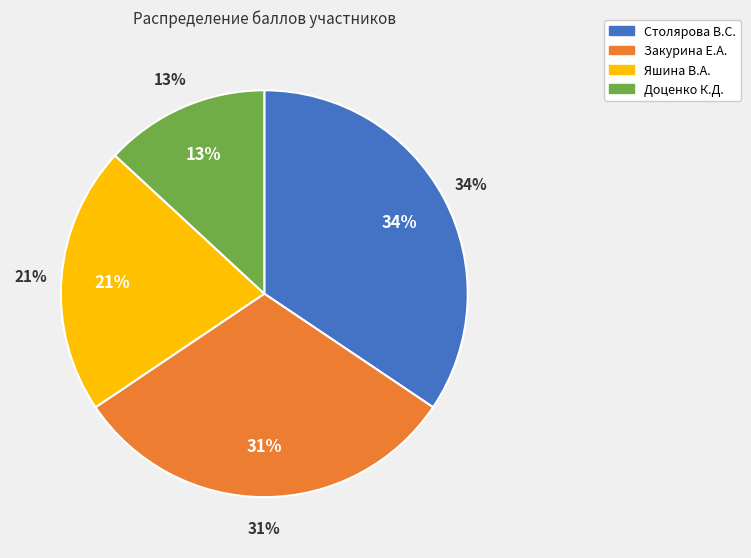

Rank the categories by value from highest to lowest.

Столярова В.С., Закурина Е.А., Яшина В.А., Доценко К.Д.